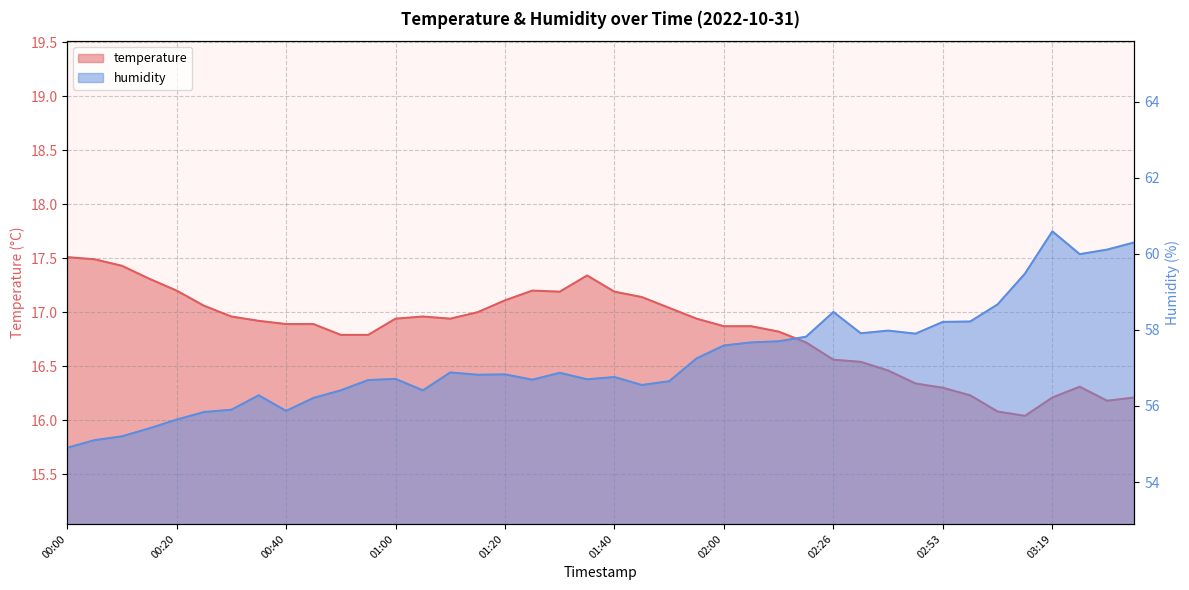

Where is the first local minimum for humidity?

00:40